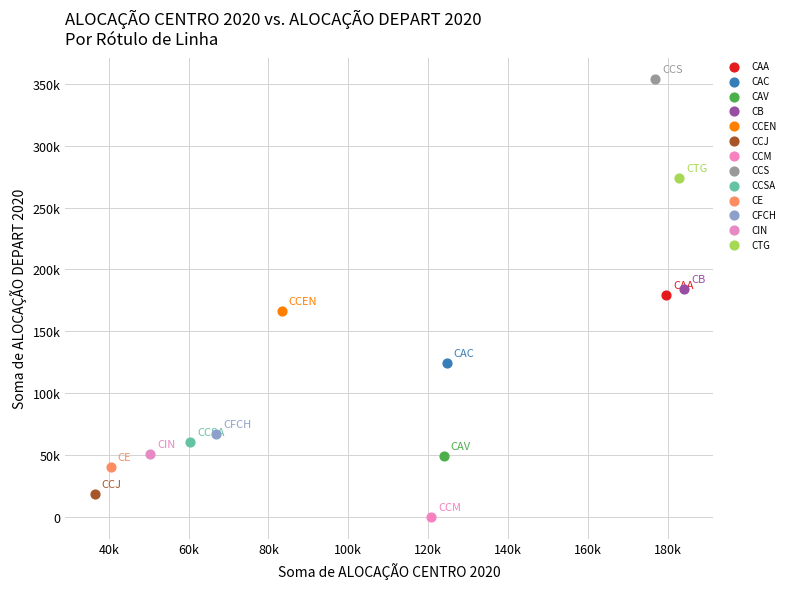

What are all the series names shown in the legend?

CAA, CAC, CAV, CB, CCEN, CCJ, CCM, CCS, CCSA, CE, CFCH, CIN, CTG